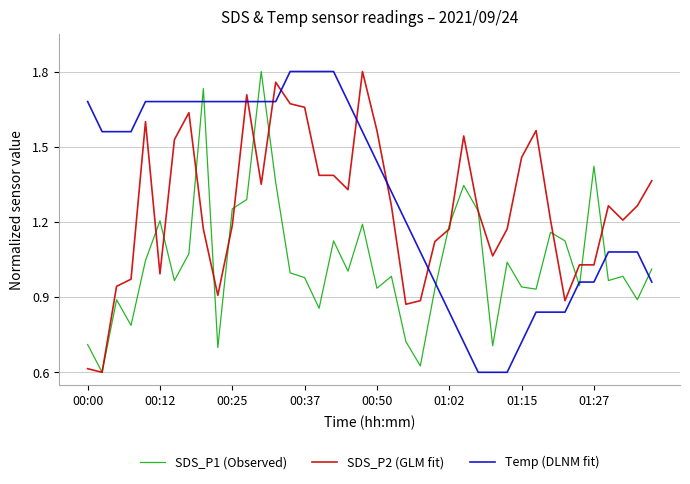

True or false: Temp (DLNM fit) and SDS_P1 (Observed) intersect in this chart.

True